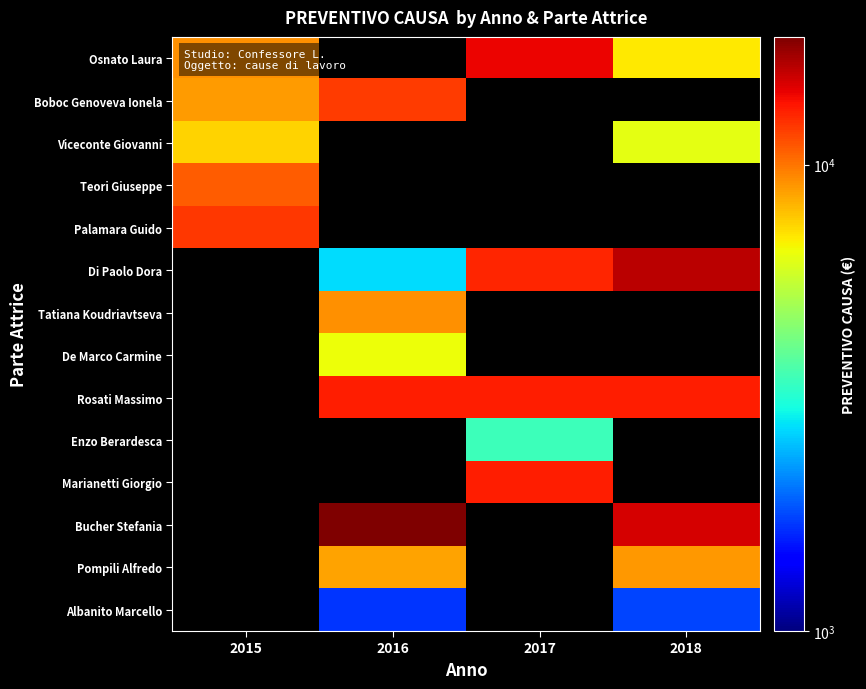

How many values in Teori Giuseppe are above zero?

1